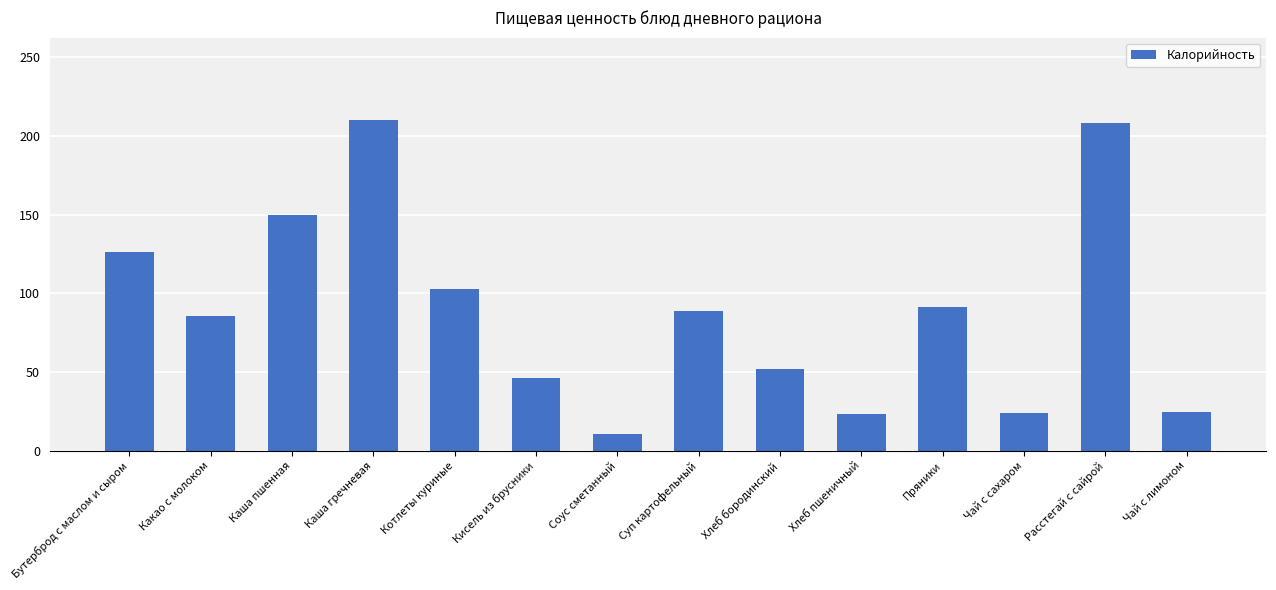

What is the average value?

88.8